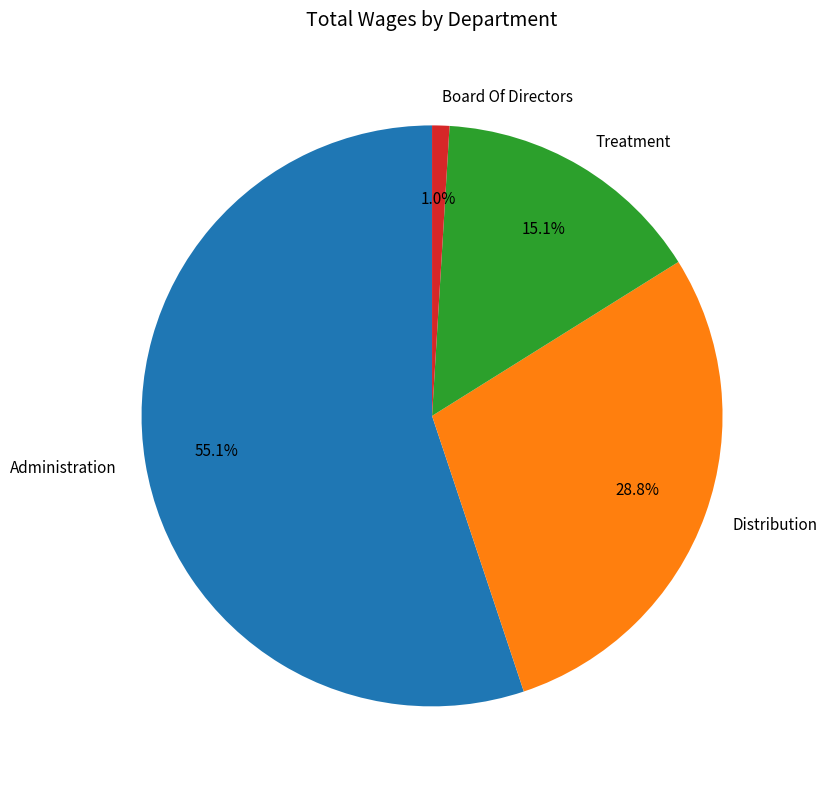

Which has a higher value, Administration or Treatment?

Administration